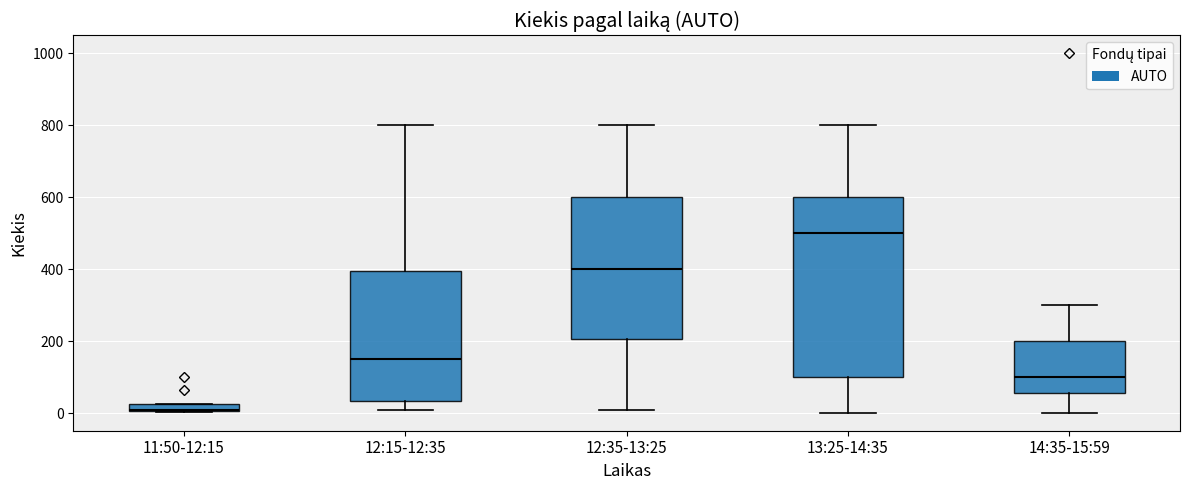

Where does the median line of the box for 12:15-12:35 sit on the y-axis? The values are not printed on the chart, so give them approximately, as read against the axis.

160